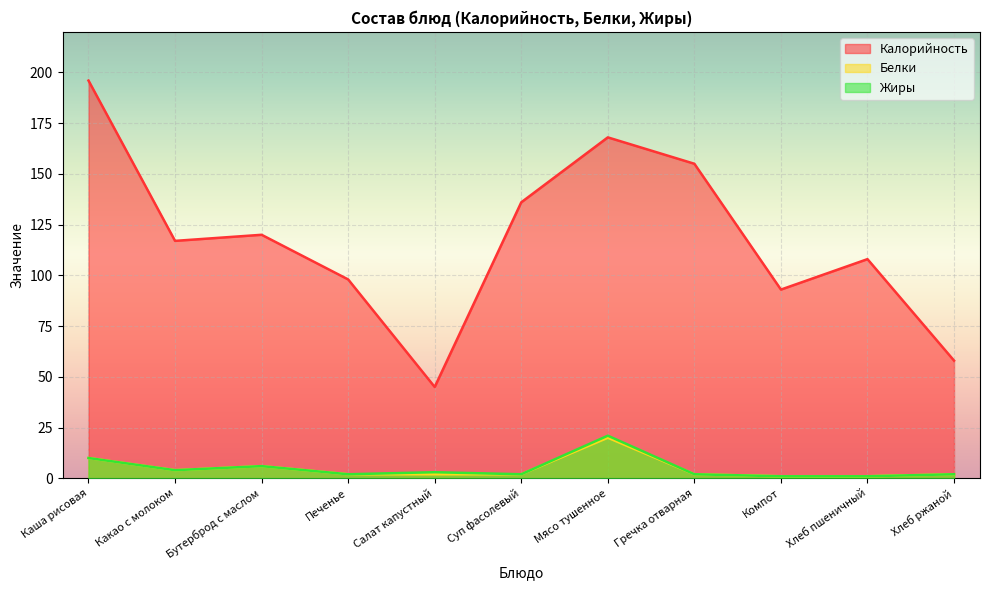

At which category does the chart reach its minimum across all series?

Компот